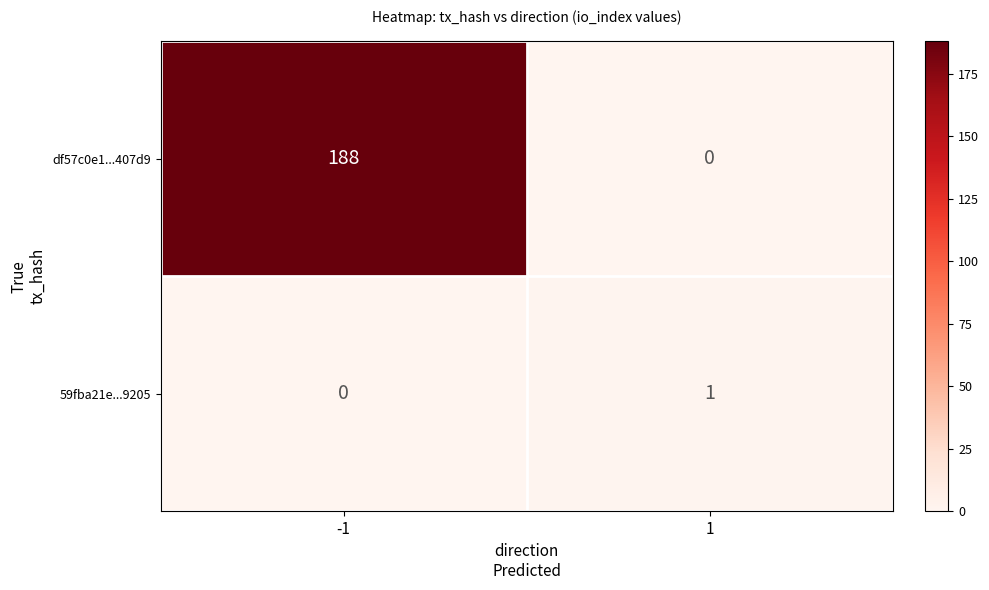

How many categories are shown in the chart?

2